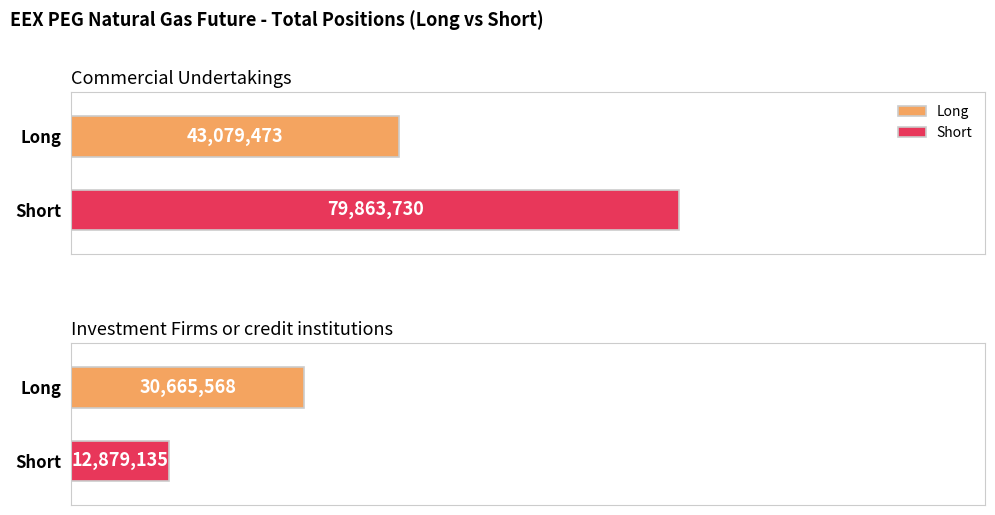

True or false: Long has a value of 43079473 at Commercial Undertakings.

True